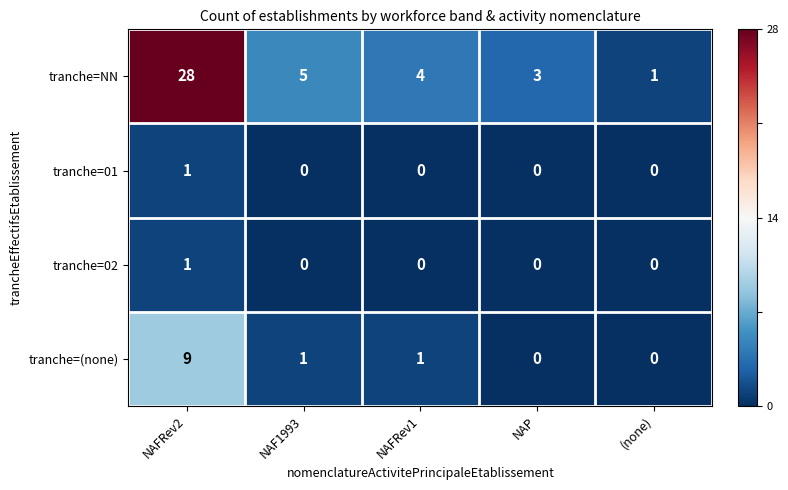

At which label does tranche=NN reach its minimum?

(none)